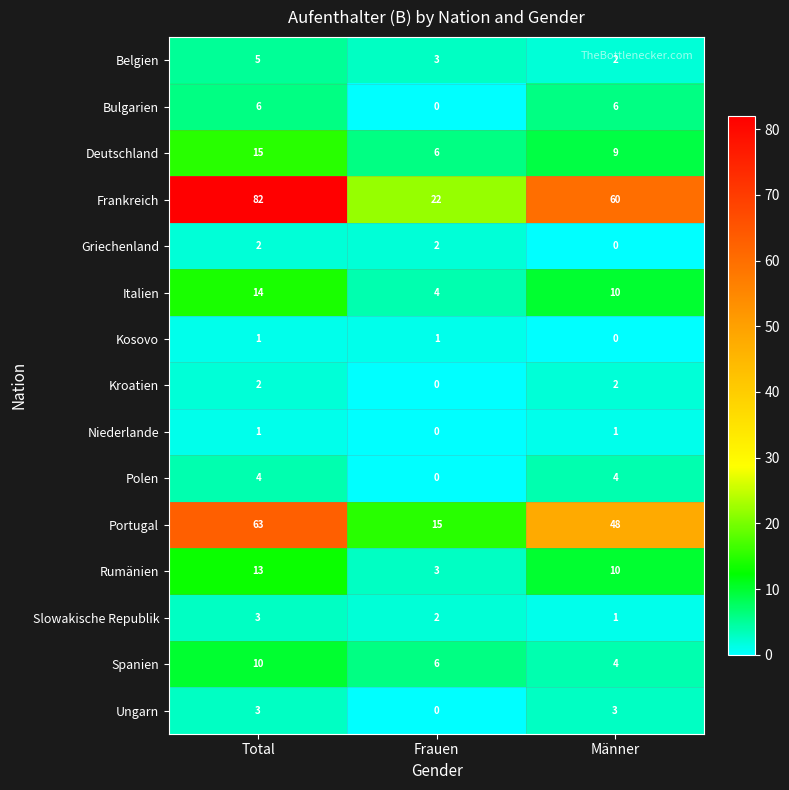

At which label does Deutschland first exceed 9?

Total